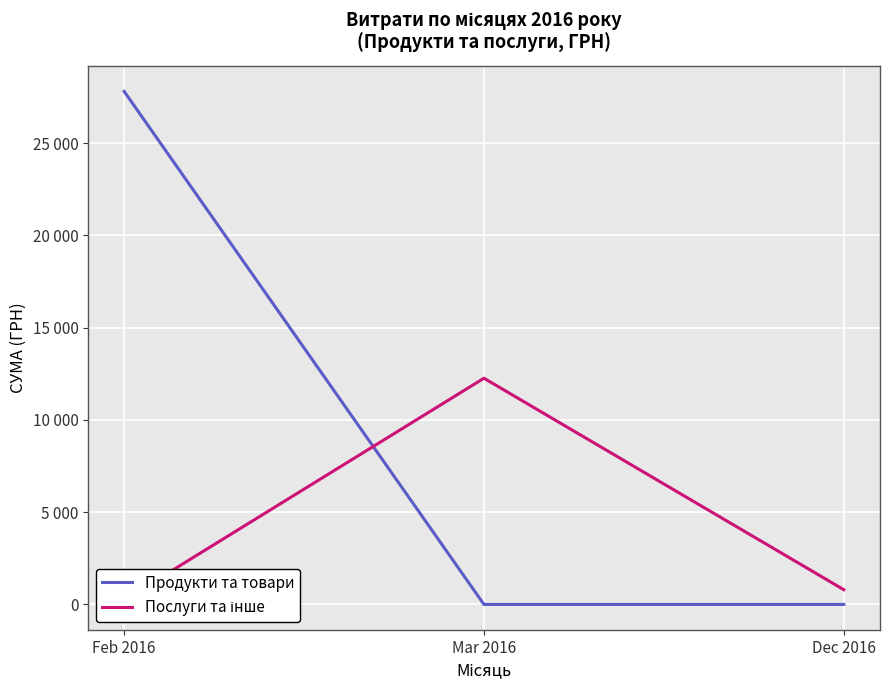

Does the chart display data point markers on the line(s)?

No